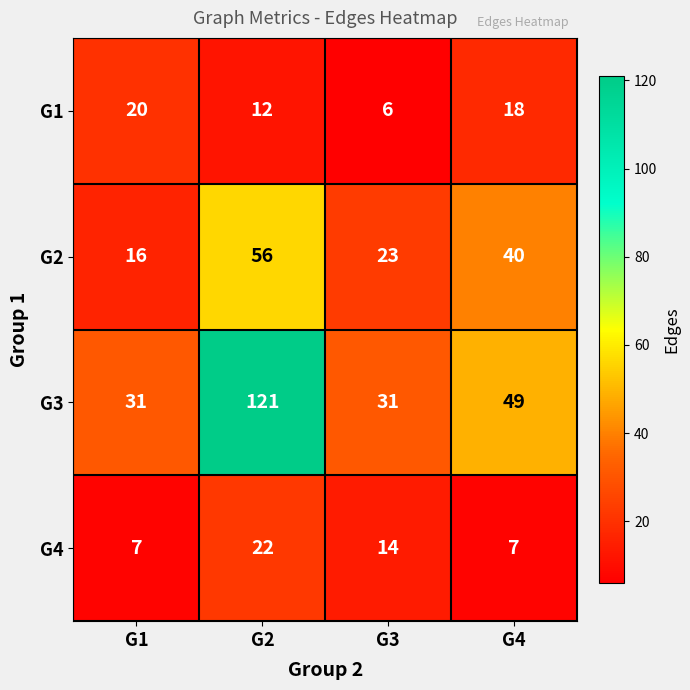

What is the approximate value of G4 at G3, to the nearest 5?

15